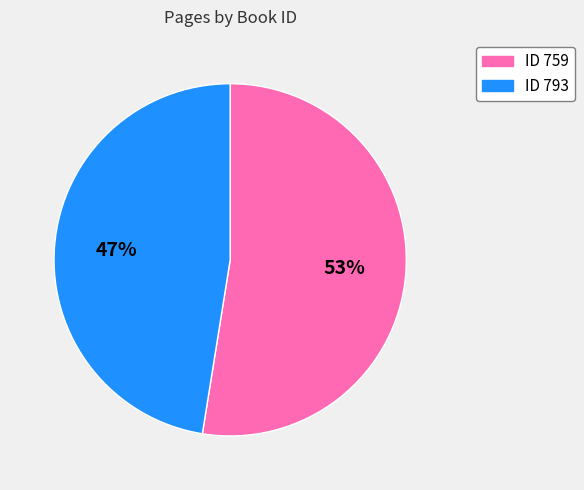

How many slices are in this pie chart?

2